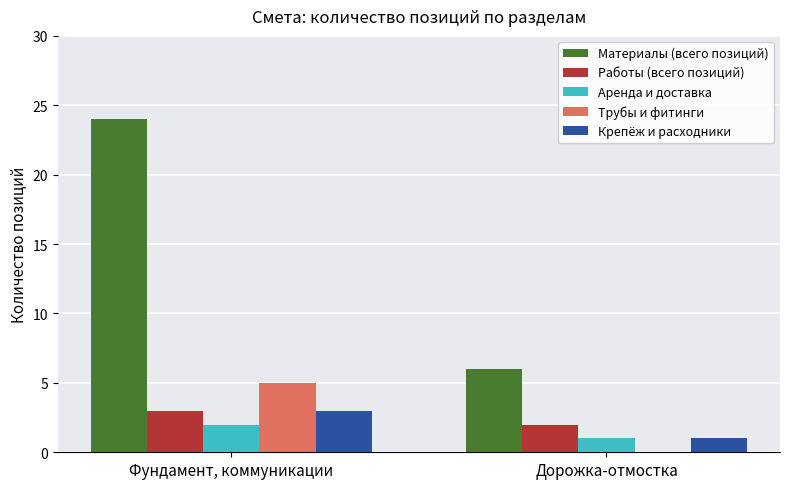

Which label corresponds to the largest value in the chart?

Фундамент, коммуникации